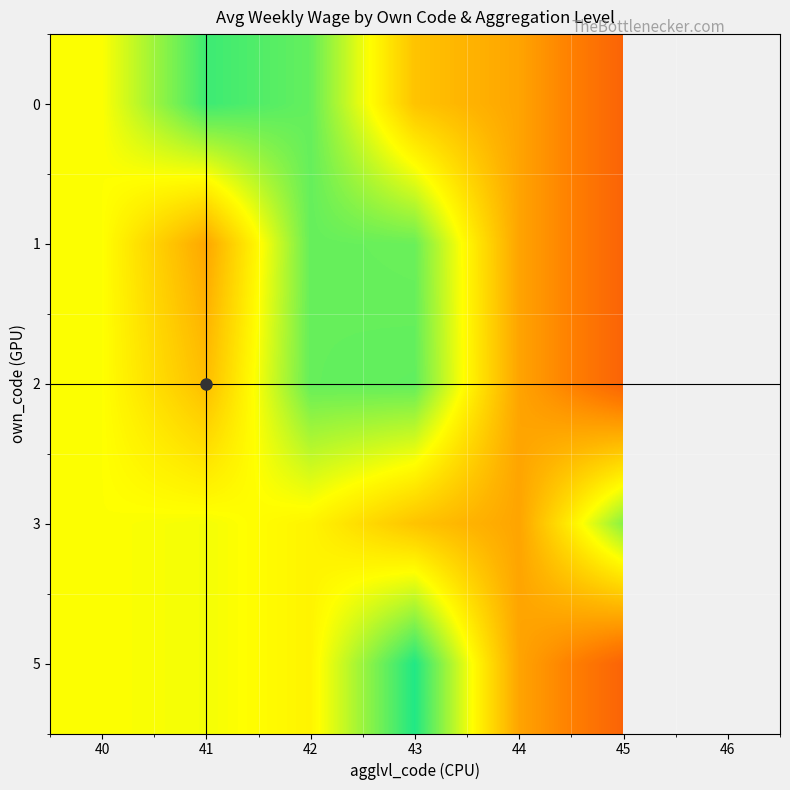

True or false: 0 has a value of 2113.4 at 42.

False